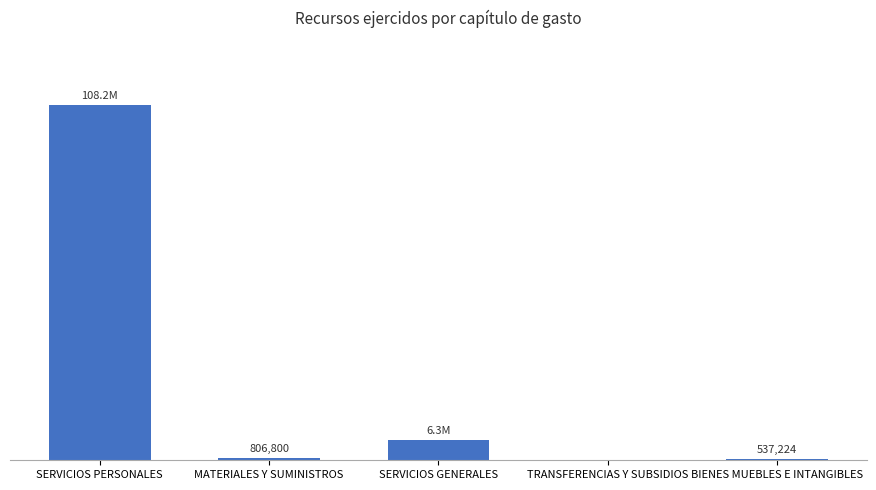

What value does the data have at BIENES MUEBLES E INTANGIBLES?

537224.0